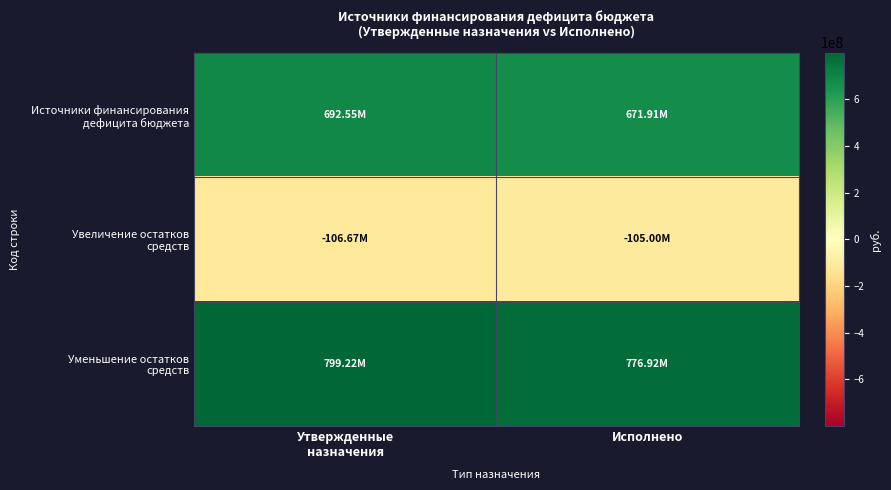

Rank the series at Утвержденные назначения from lowest to highest value.

Увеличение остатков средств, Источники финансирования дефицита бюджета, Уменьшение остатков средств